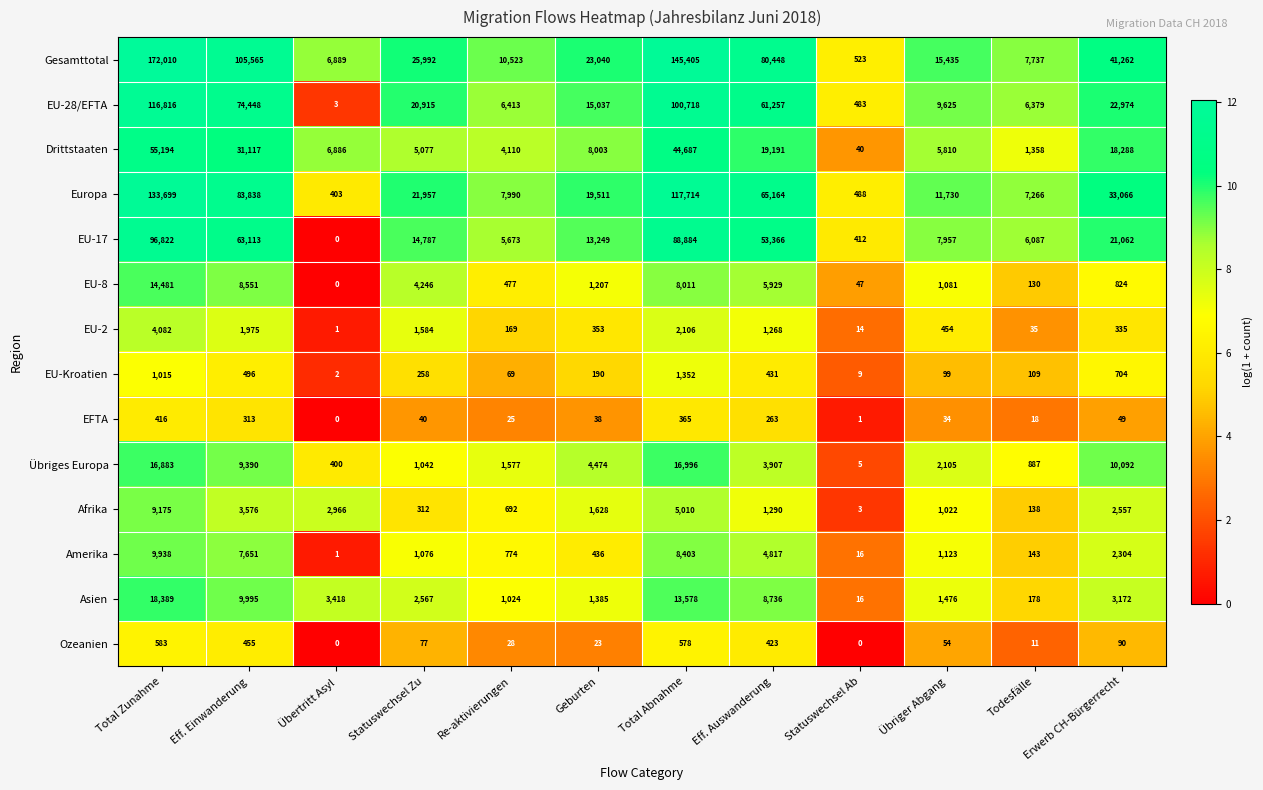

What is the greatest value displayed?

172010